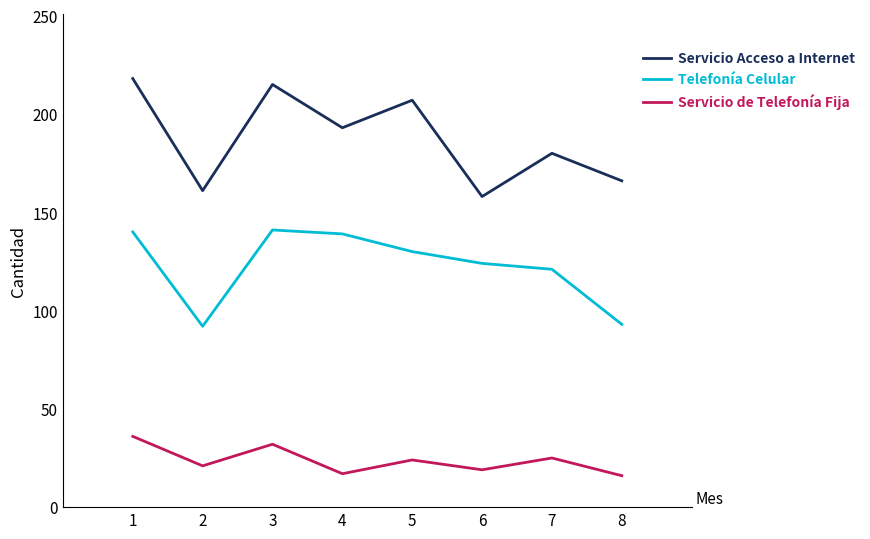

True or false: Servicio de Telefonía Fija and Servicio Acceso a Internet cross at least once.

False